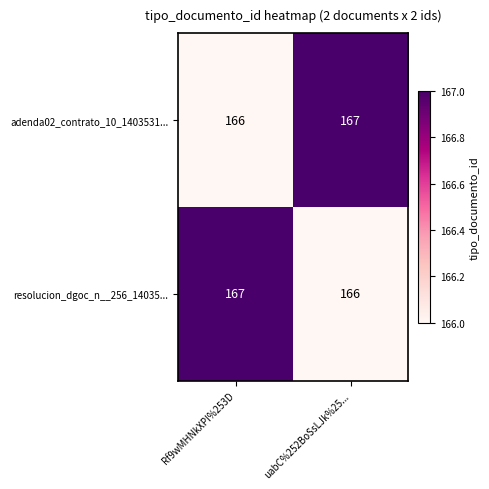

The value of resolucion_dgoc_n__256_14035... at Rf9wMHNkXPI%253D is 167. True or false?

True